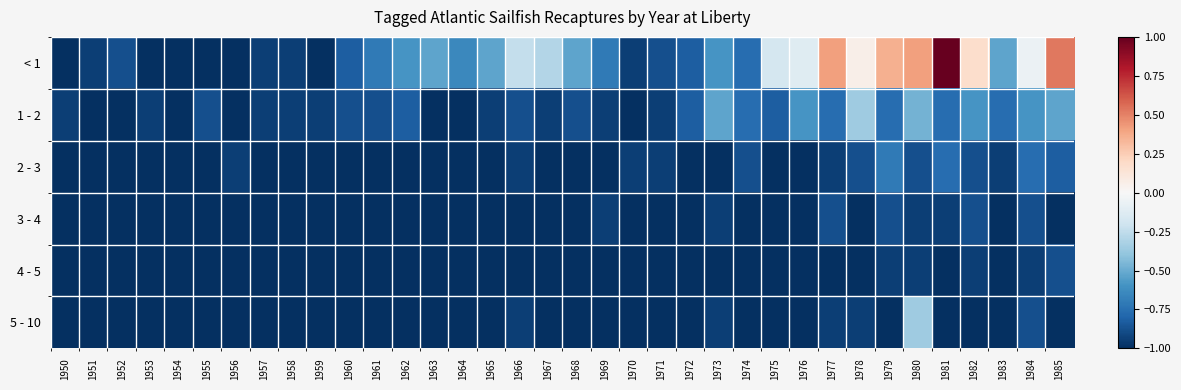

What is the spread (max minus min) of values at 1960?

0.2